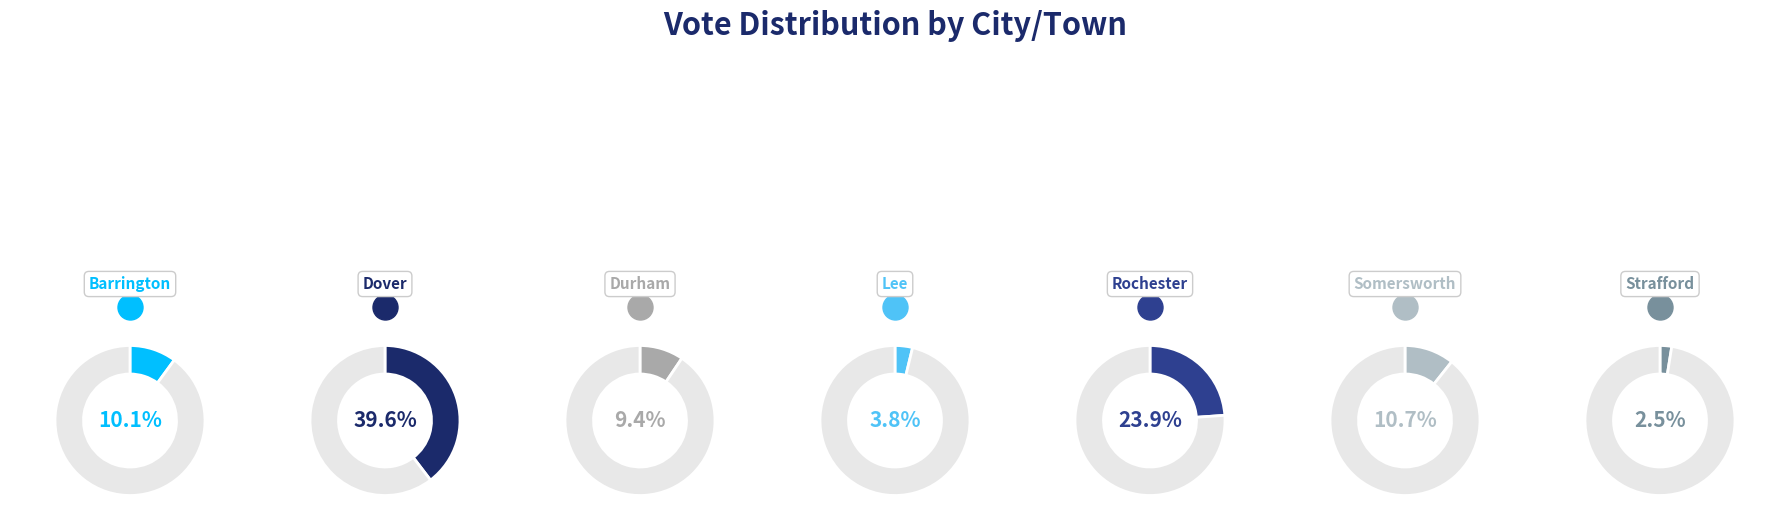

How much of the chart is everything except Barrington?

89.9%